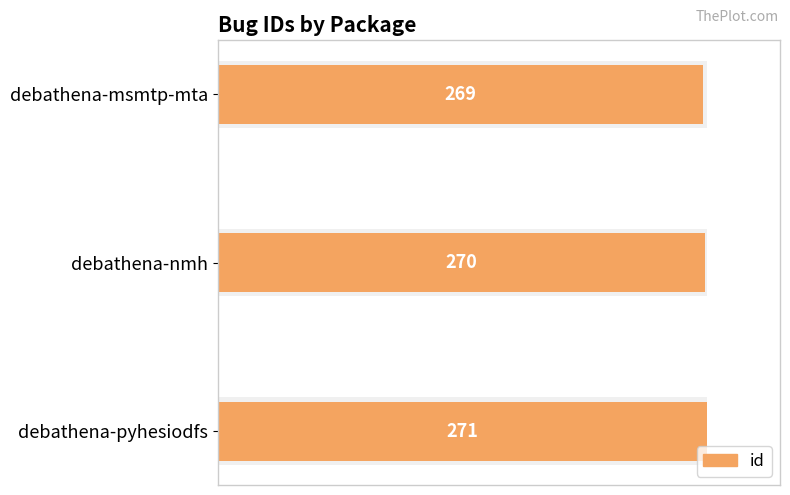

How many data points are above 270?

1